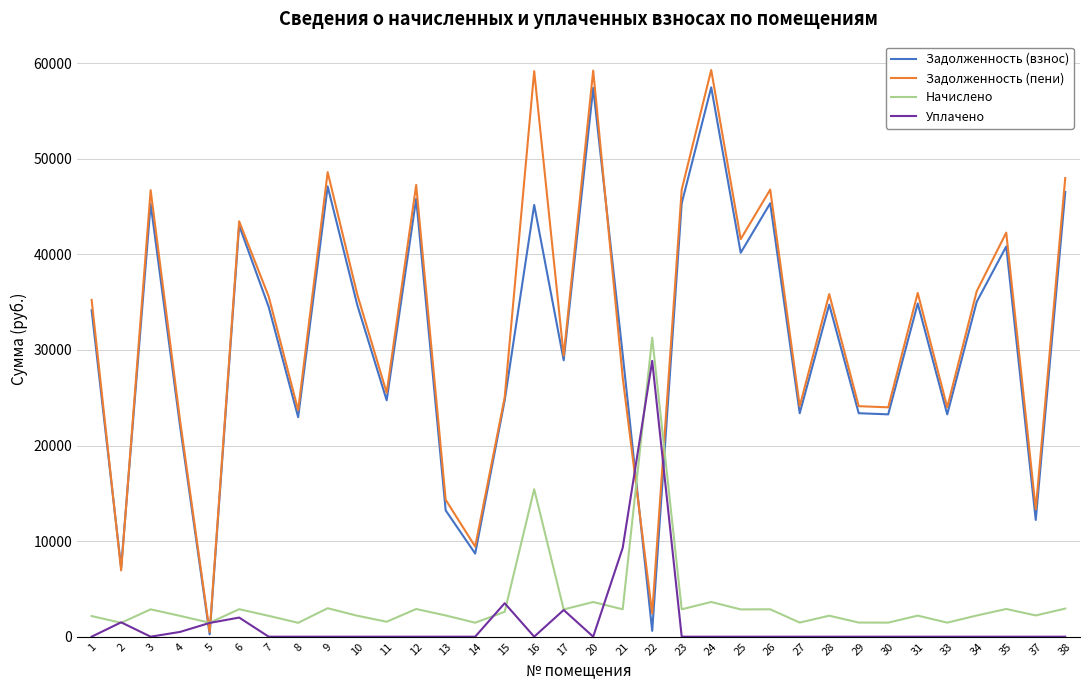

What is the maximum value shown in the chart?

59297.8